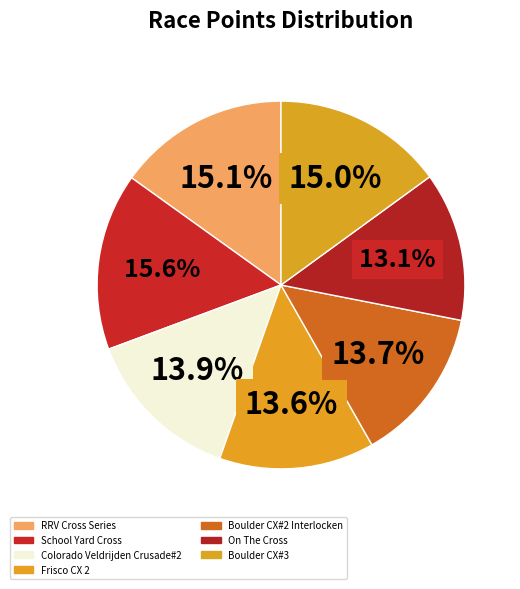

The RRV Cross Series slice represents 15% of the pie. True or false?

True